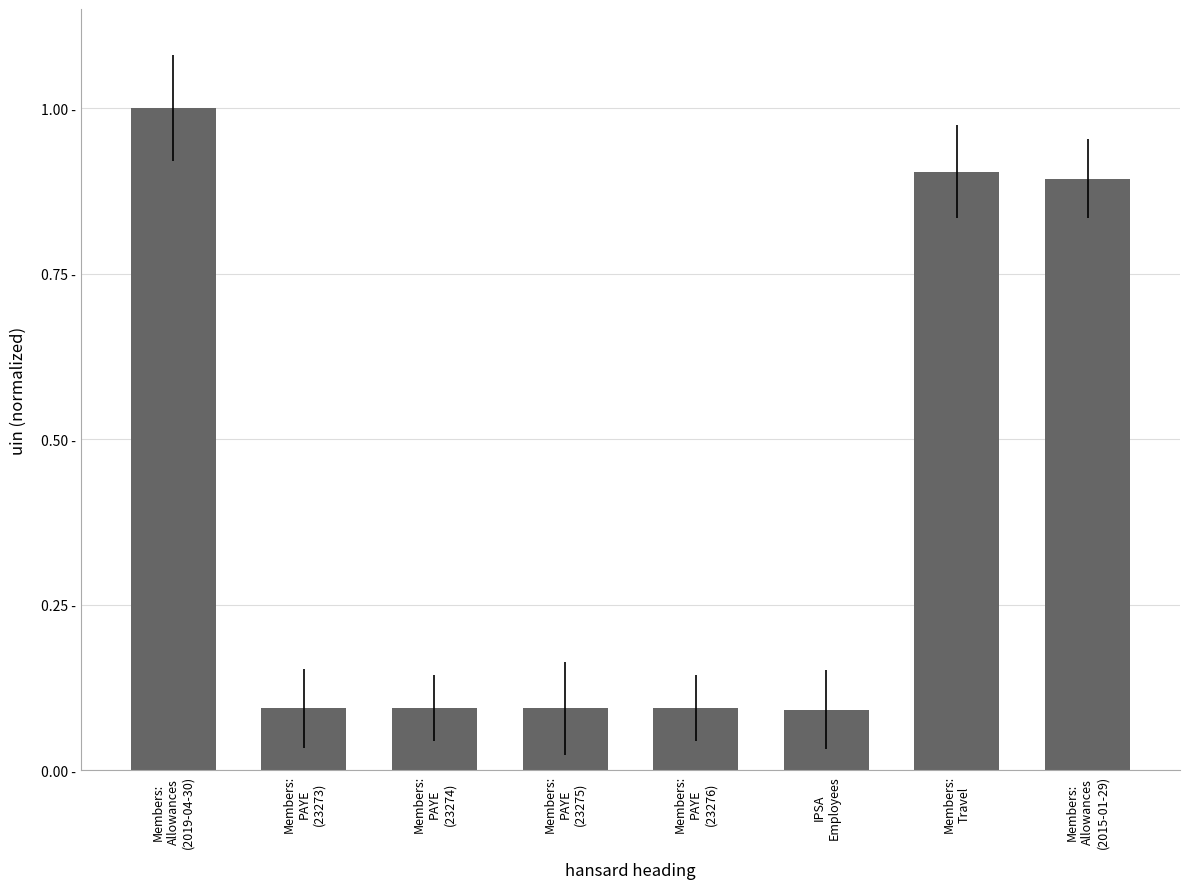

Rank the categories by value from highest to lowest.

Members:
Allowances
(2019-04-30), Members:
Travel, Members:
Allowances
(2015-01-29), Members:
PAYE
(23276), Members:
PAYE
(23275), Members:
PAYE
(23274), Members:
PAYE
(23273), IPSA
Employees